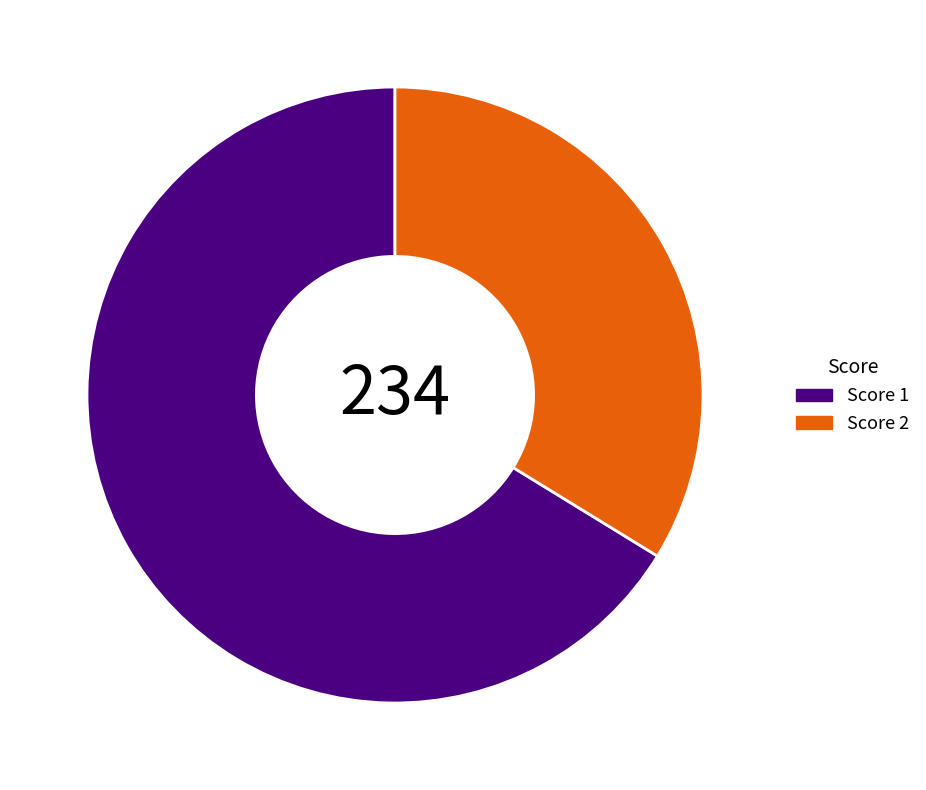

Combined, do Score 1 and Score 2 account for over 50%?

Yes